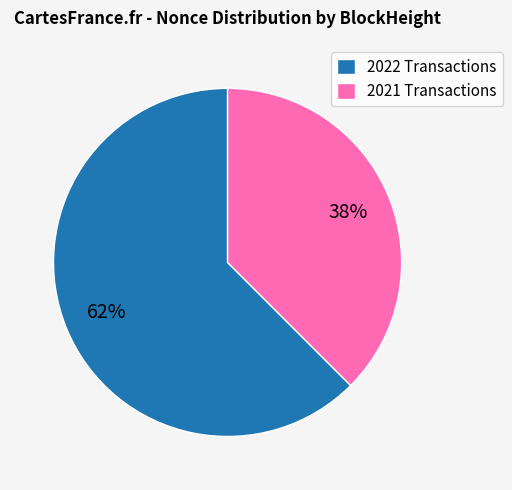

Which slice is the smallest?

2021 Transactions